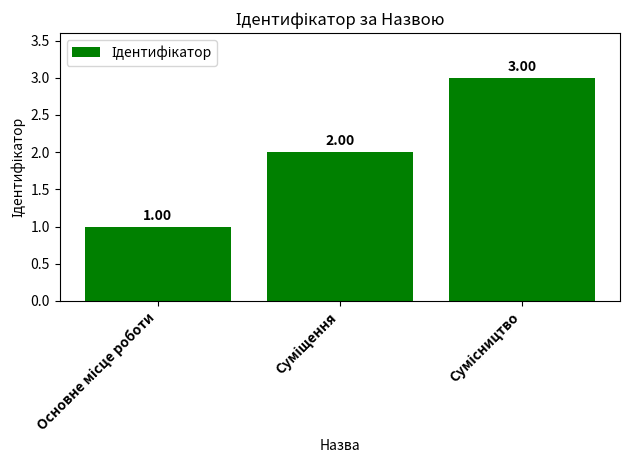

What is the sum of all values?

6